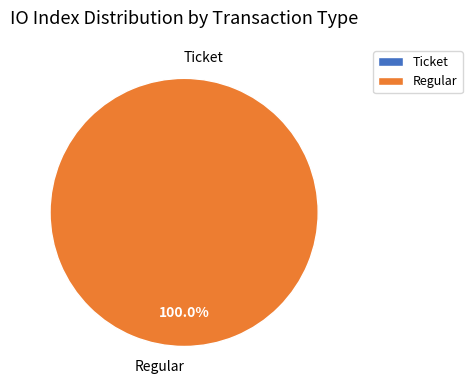

To the nearest percent, what is the difference between the largest and smallest slice percentages?

100%